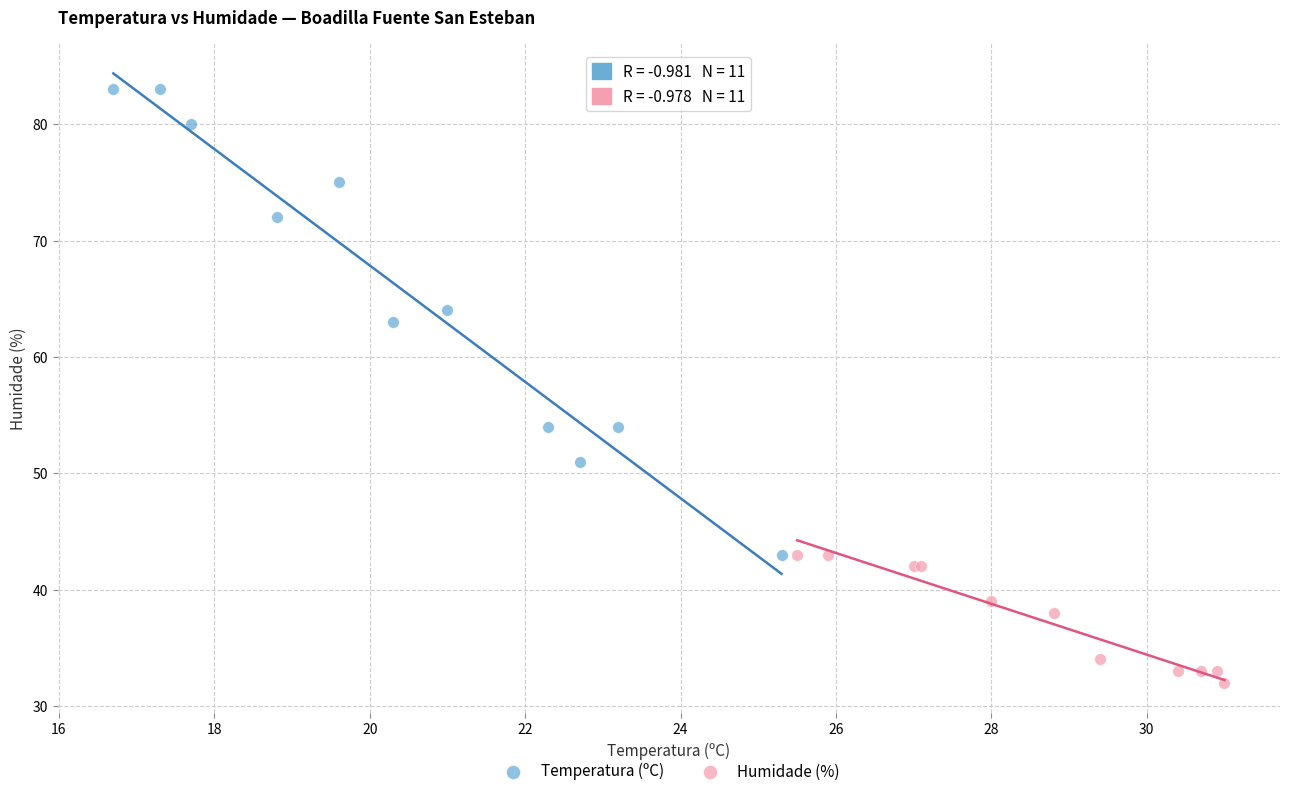

What are all the series names shown in the legend?

Temperatura (ºC), Humidade (%)